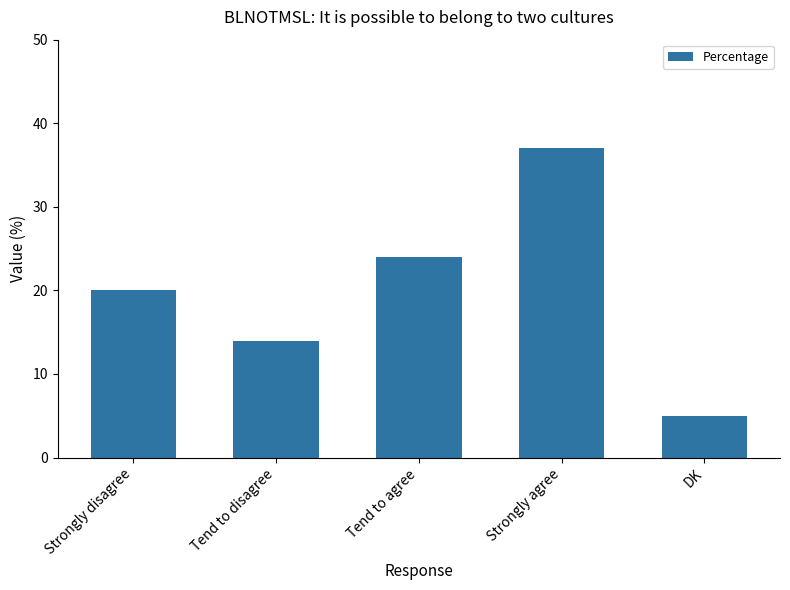

What is the change in value from Tend to disagree to Strongly agree?

+23